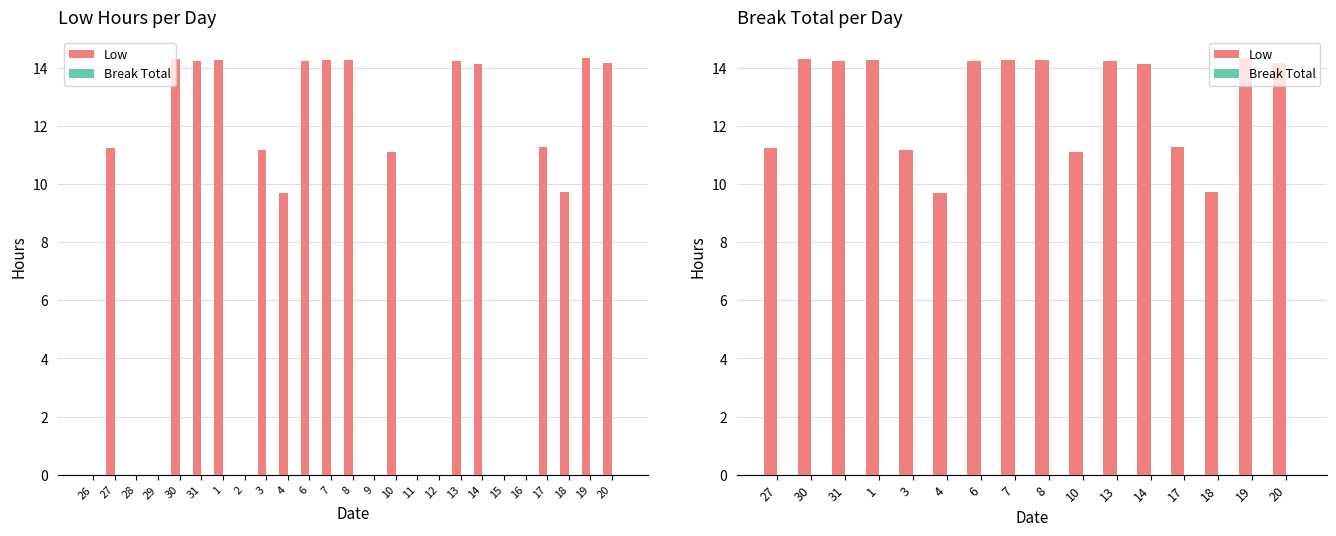

What is the spread (max minus min) of values at 13?

14.2